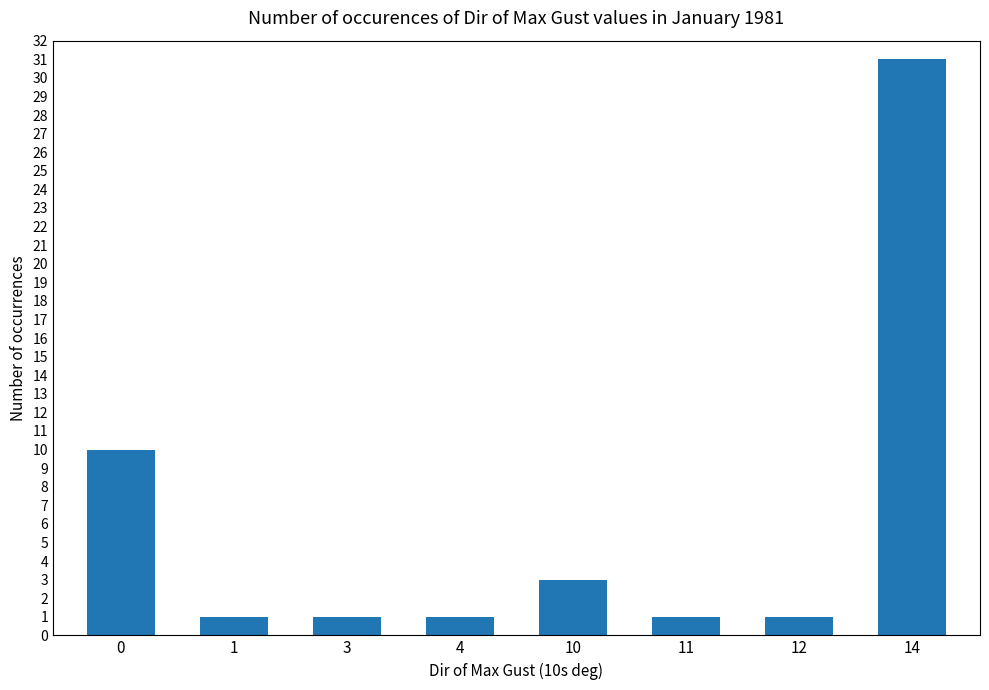

Does the chart contain any negative values?

No